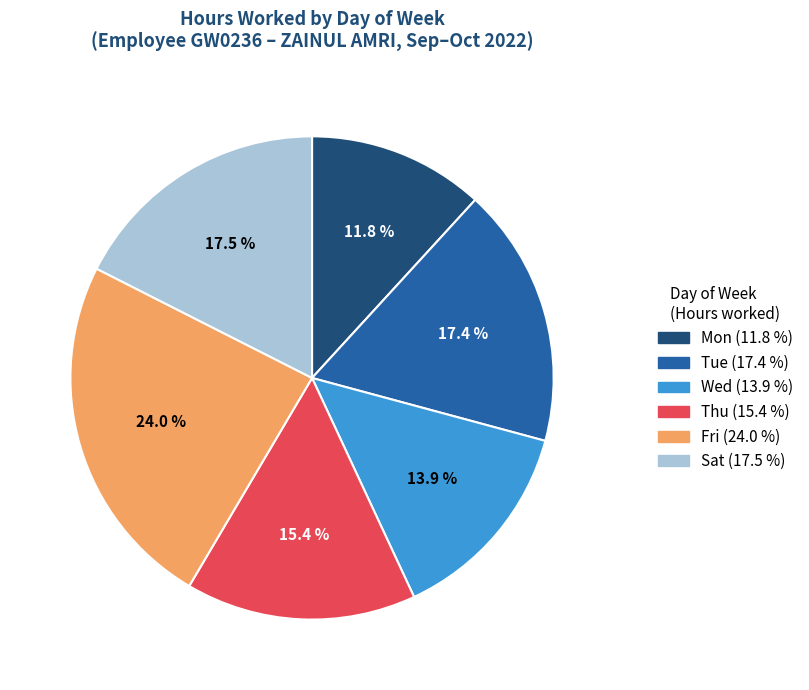

Is there a majority slice in this chart?

No